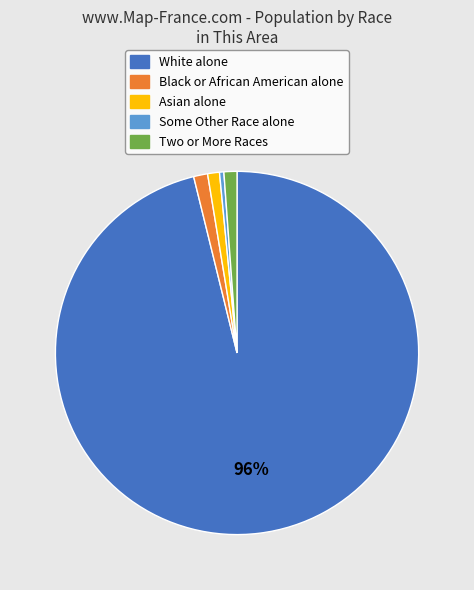

Between Some Other Race alone and White alone, which is larger?

White alone